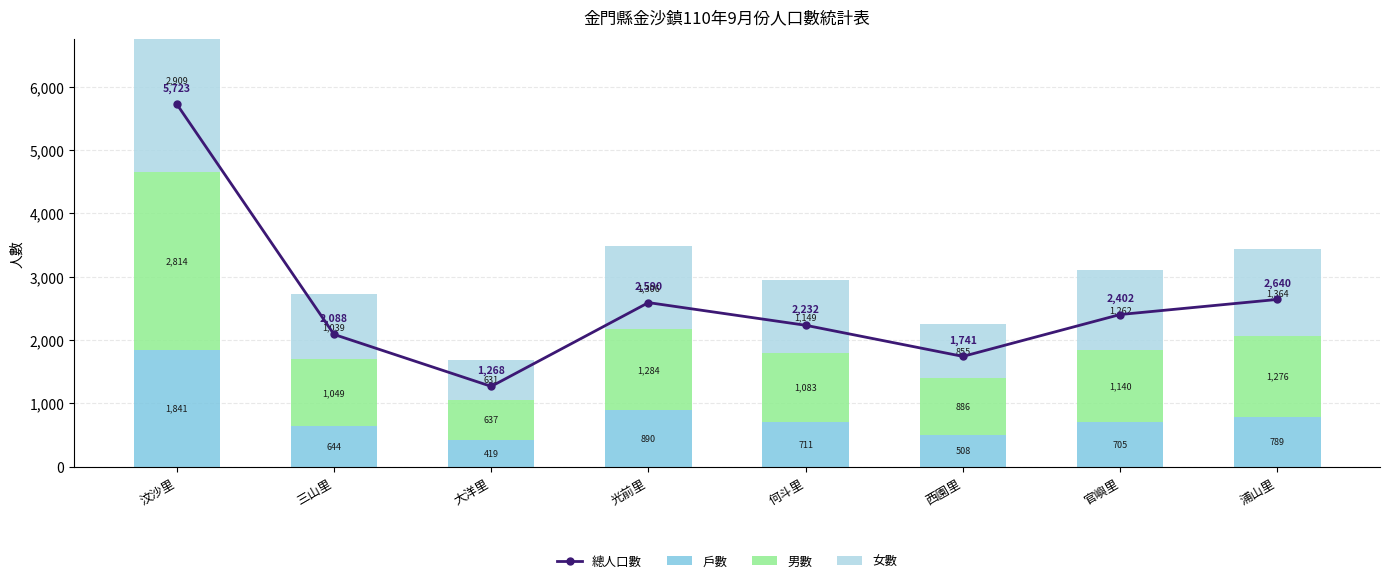

Which has a higher value, 三山里 or 浦山里?

浦山里